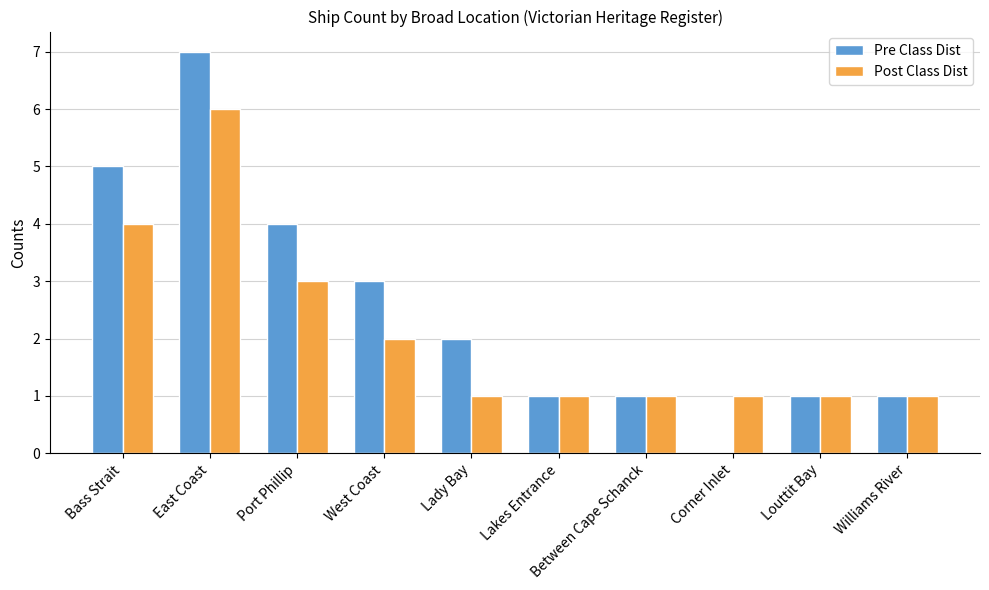

Read the Pre Class Dist value at West Coast.

3